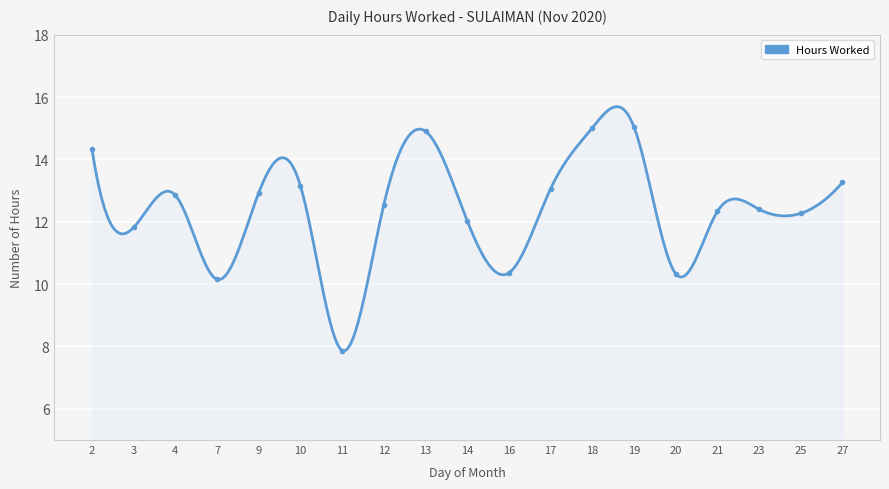

The value at 16 is 10.4. True or false?

True